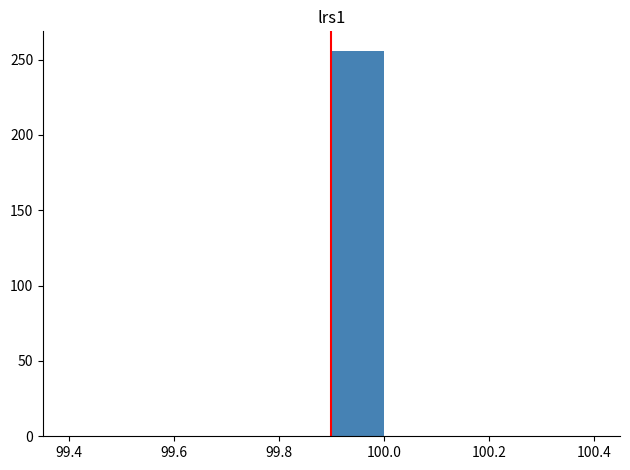

Over which range of the x-axis is the bar tallest?

99.9 to 100.0